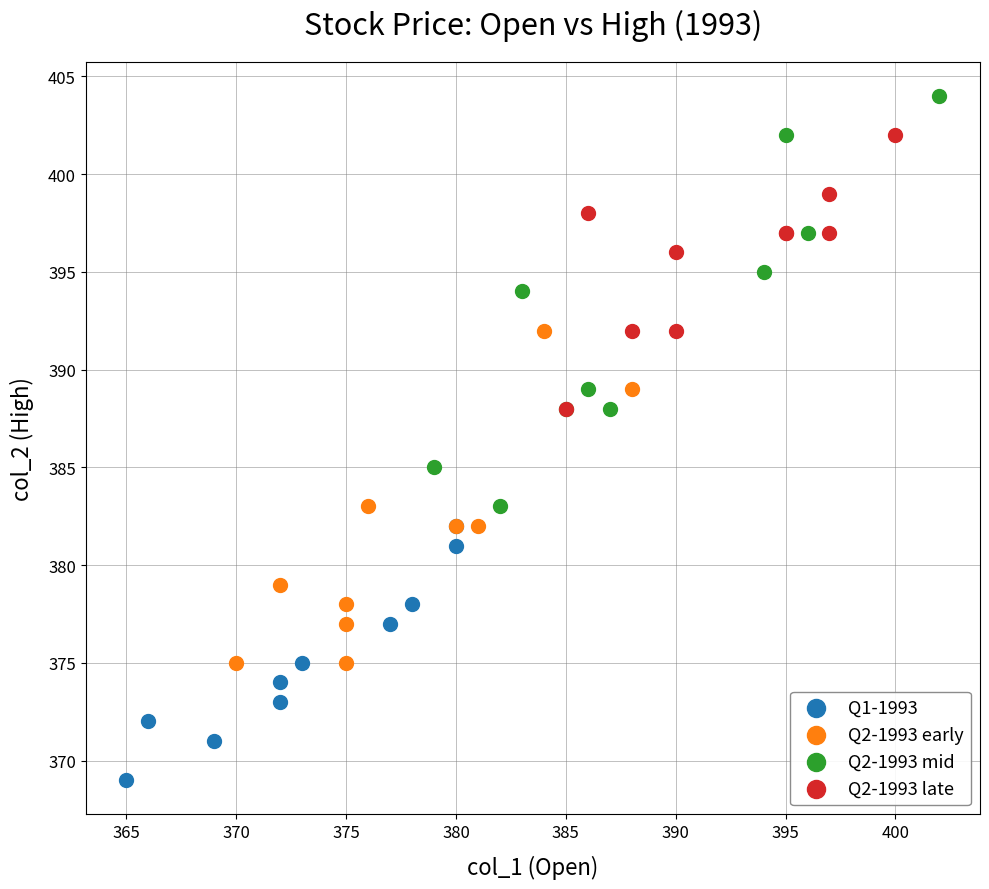

Which series has the largest Y range (max minus min)?

Q2-1993 mid